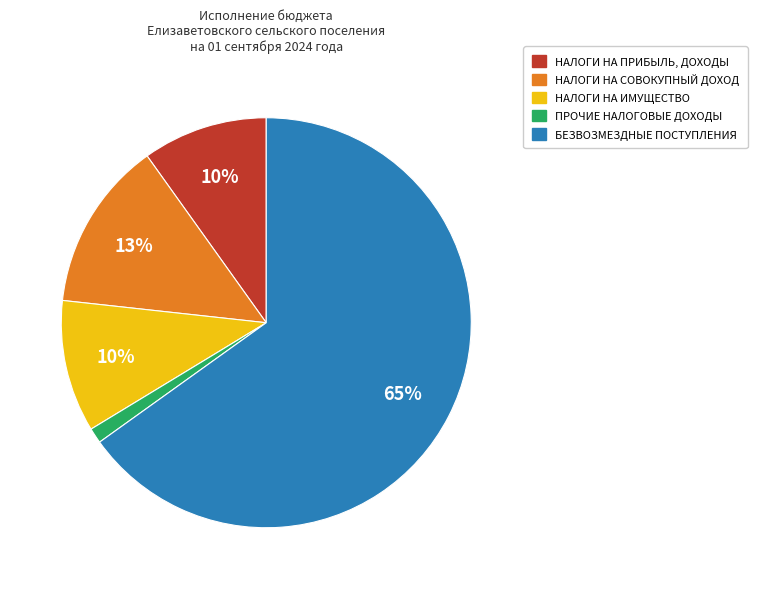

Which category has the smallest portion of the pie?

ПРОЧИЕ НАЛОГОВЫЕ ДОХОДЫ